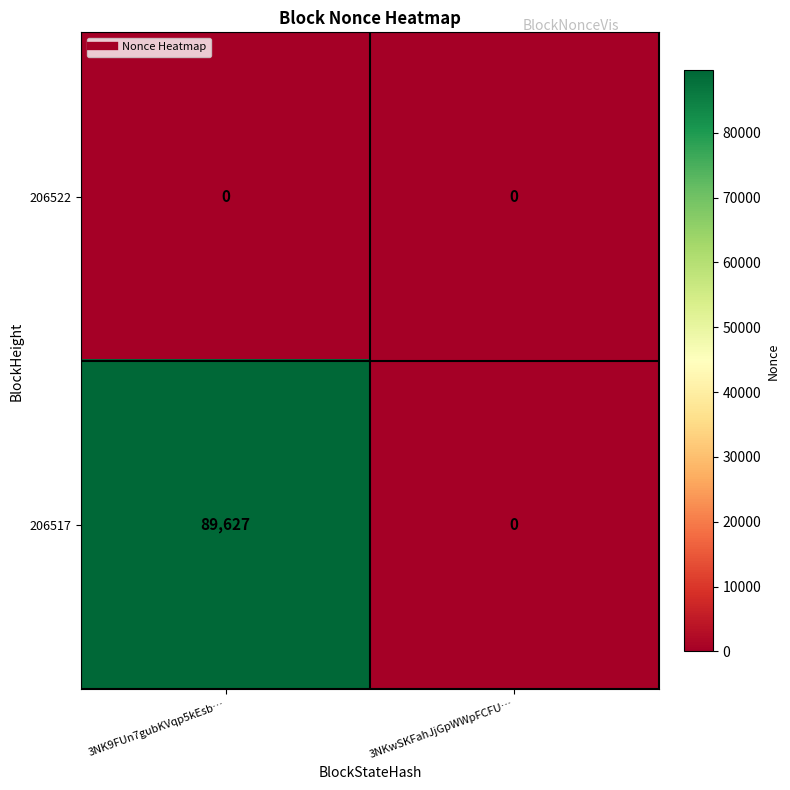

Read the 206517 value at 3NK9FUn7gubKVqp5kEsb…, to the nearest 50.

89650